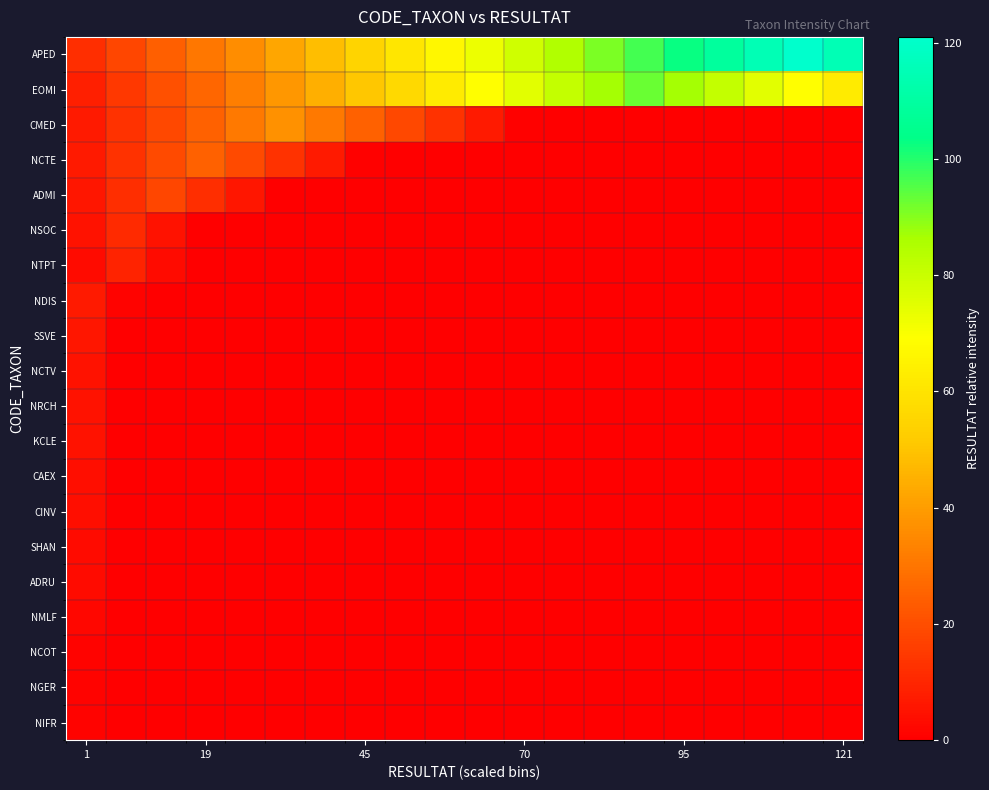

Reading left to right, list all the values displayed in this chart.

NIFR: 1.0	0.0	0.0	0.0	0.0	0.0	0.0	0.0	0.0	0.0	0.0	0.0	0.0	0.0	0.0	0.0	0.0	0.0	0.0	0.0
NGER: 1.0	0.0	0.0	0.0	0.0	0.0	0.0	0.0	0.0	0.0	0.0	0.0	0.0	0.0	0.0	0.0	0.0	0.0	0.0	0.0
NCOT: 1.0	0.0	0.0	0.0	0.0	0.0	0.0	0.0	0.0	0.0	0.0	0.0	0.0	0.0	0.0	0.0	0.0	0.0	0.0	0.0
NMLF: 2.0	0.0	0.0	0.0	0.0	0.0	0.0	0.0	0.0	0.0	0.0	0.0	0.0	0.0	0.0	0.0	0.0	0.0	0.0	0.0
ADRU: 3.0	0.0	0.0	0.0	0.0	0.0	0.0	0.0	0.0	0.0	0.0	0.0	0.0	0.0	0.0	0.0	0.0	0.0	0.0	0.0
SHAN: 3.0	0.0	0.0	0.0	0.0	0.0	0.0	0.0	0.0	0.0	0.0	0.0	0.0	0.0	0.0	0.0	0.0	0.0	0.0	0.0
CINV: 4.0	0.0	0.0	0.0	0.0	0.0	0.0	0.0	0.0	0.0	0.0	0.0	0.0	0.0	0.0	0.0	0.0	0.0	0.0	0.0
CAEX: 4.0	0.0	0.0	0.0	0.0	0.0	0.0	0.0	0.0	0.0	0.0	0.0	0.0	0.0	0.0	0.0	0.0	0.0	0.0	0.0
KCLE: 5.0	0.0	0.0	0.0	0.0	0.0	0.0	0.0	0.0	0.0	0.0	0.0	0.0	0.0	0.0	0.0	0.0	0.0	0.0	0.0
NRCH: 5.0	0.0	0.0	0.0	0.0	0.0	0.0	0.0	0.0	0.0	0.0	0.0	0.0	0.0	0.0	0.0	0.0	0.0	0.0	0.0
NCTV: 5.0	0.0	0.0	0.0	0.0	0.0	0.0	0.0	0.0	0.0	0.0	0.0	0.0	0.0	0.0	0.0	0.0	0.0	0.0	0.0
SSVE: 6.0	0.0	0.0	0.0	0.0	0.0	0.0	0.0	0.0	0.0	0.0	0.0	0.0	0.0	0.0	0.0	0.0	0.0	0.0	0.0
NDIS: 7.0	1.0	0.0	0.0	0.0	0.0	0.0	0.0	0.0	0.0	0.0	0.0	0.0	0.0	0.0	0.0	0.0	0.0	0.0	0.0
NTPT: 3.0	9.0	3.0	0.0	0.0	0.0	0.0	0.0	0.0	0.0	0.0	0.0	0.0	0.0	0.0	0.0	0.0	0.0	0.0	0.0
NSOC: 5.0	11.0	5.0	0.0	0.0	0.0	0.0	0.0	0.0	0.0	0.0	0.0	0.0	0.0	0.0	0.0	0.0	0.0	0.0	0.0
ADMI: 5.9	11.9	18.0	11.9	5.9	0.0	0.0	0.0	0.0	0.0	0.0	0.0	0.0	0.0	0.0	0.0	0.0	0.0	0.0	0.0
NCTE: 6.9	12.9	18.9	25.0	18.9	12.9	6.9	0.8	0.0	0.0	0.0	0.0	0.0	0.0	0.0	0.0	0.0	0.0	0.0	0.0
CMED: 6.8	12.8	18.9	24.9	30.9	37.0	30.9	24.9	18.9	12.8	6.8	0.7	0.0	0.0	0.0	0.0	0.0	0.0	0.0	0.0
EOMI: 8.3	14.3	20.4	26.5	32.5	38.5	44.6	50.6	56.7	62.8	68.8	74.8	80.9	87.0	93.0	87.0	80.9	74.8	68.8	62.8
APED: 12.1	18.2	24.2	30.2	36.3	42.3	48.4	54.5	60.5	66.5	72.6	78.7	84.7	90.8	96.8	102.8	108.9	115.0	121.0	115.0